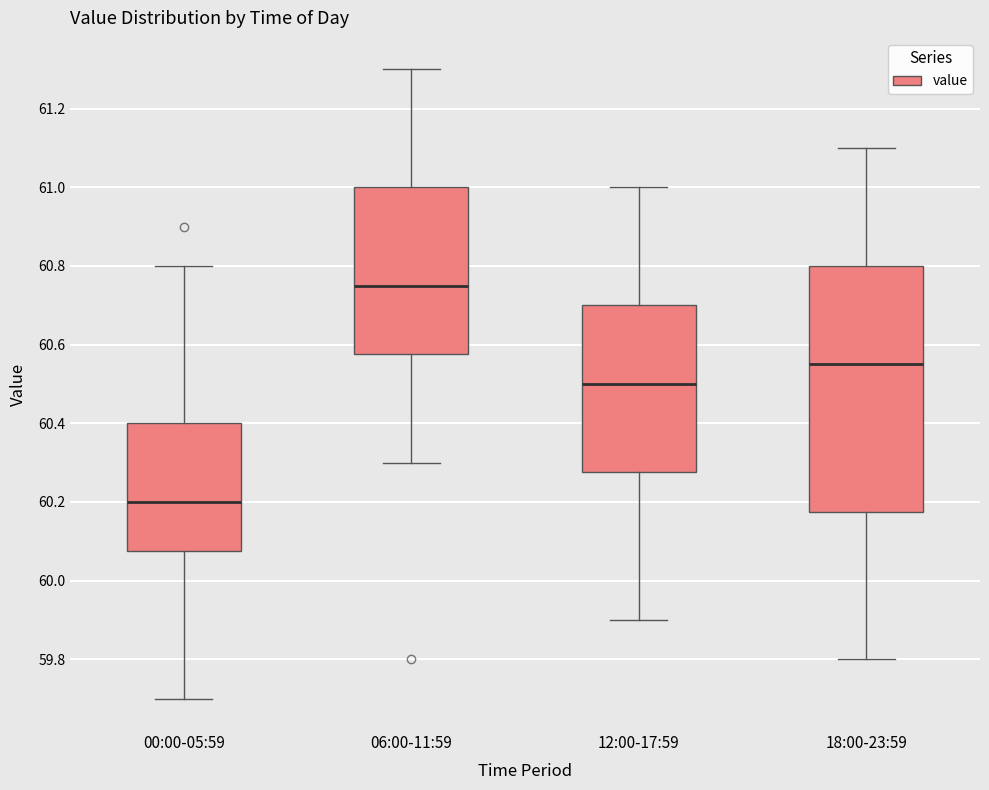

Where does the lower whisker of the box for 18:00-23:59 end on the y-axis? The values are not printed on the chart, so give them approximately, as read against the axis.

59.80